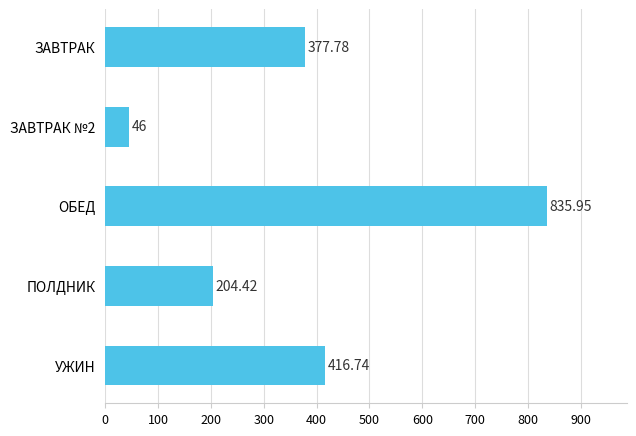

What is the smallest value displayed?

46.0